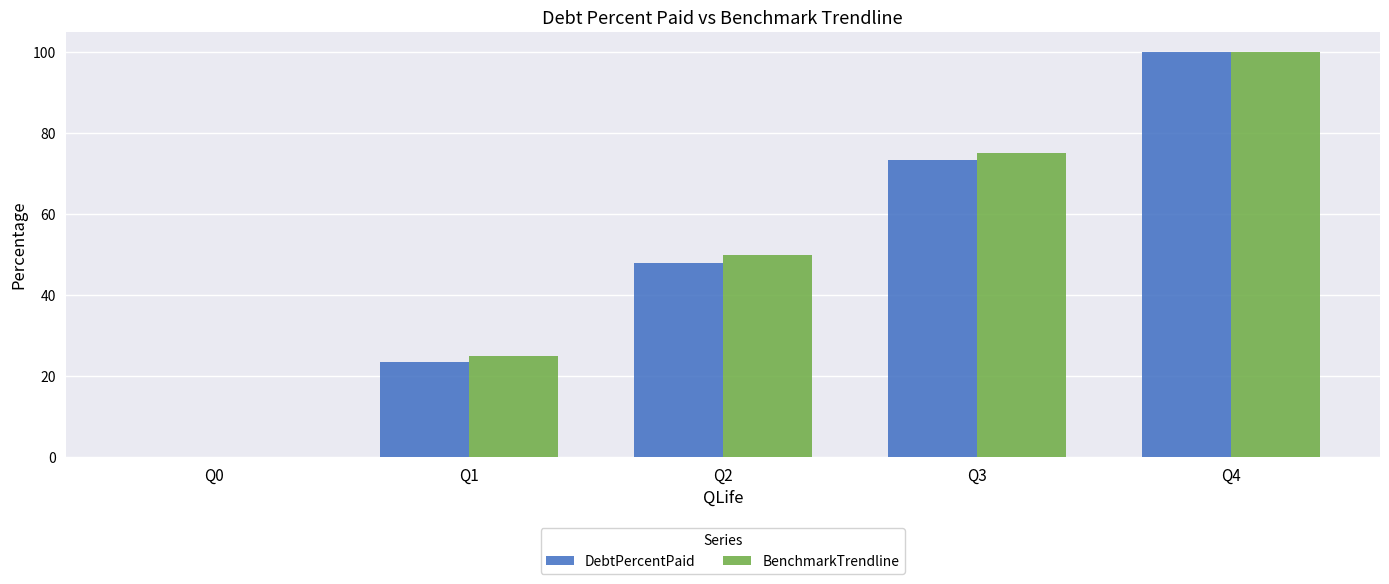

The value of BenchmarkTrendline at Q2 is 50.0. True or false?

True